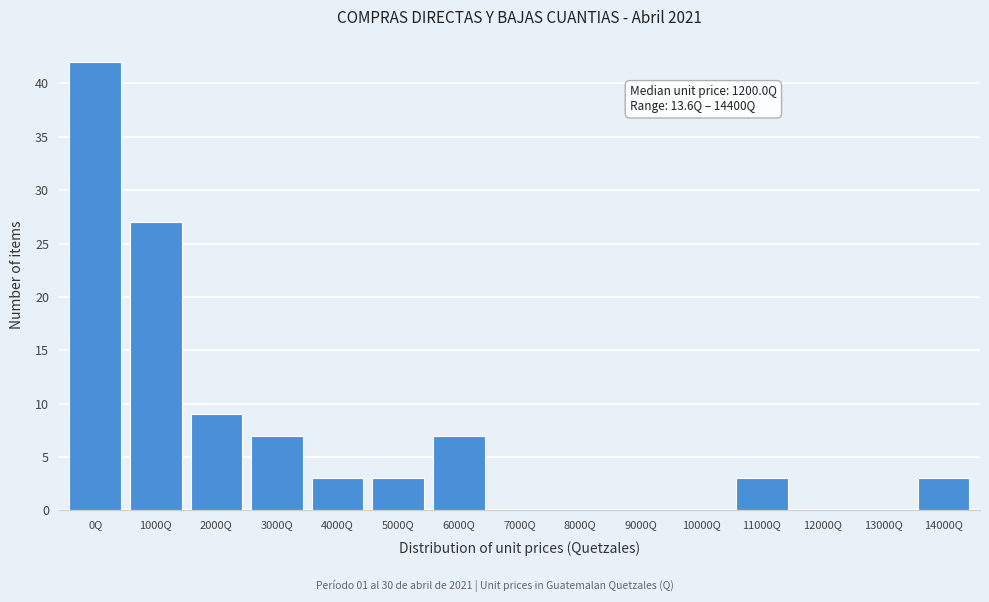

Reading left to right, transcribe all the data shown in this chart.

0Q=42	1000Q=27	2000Q=9	3000Q=7	4000Q=3	5000Q=3	6000Q=7	7000Q=0	8000Q=0	9000Q=0	10000Q=0	11000Q=3	12000Q=0	13000Q=0	14000Q=3